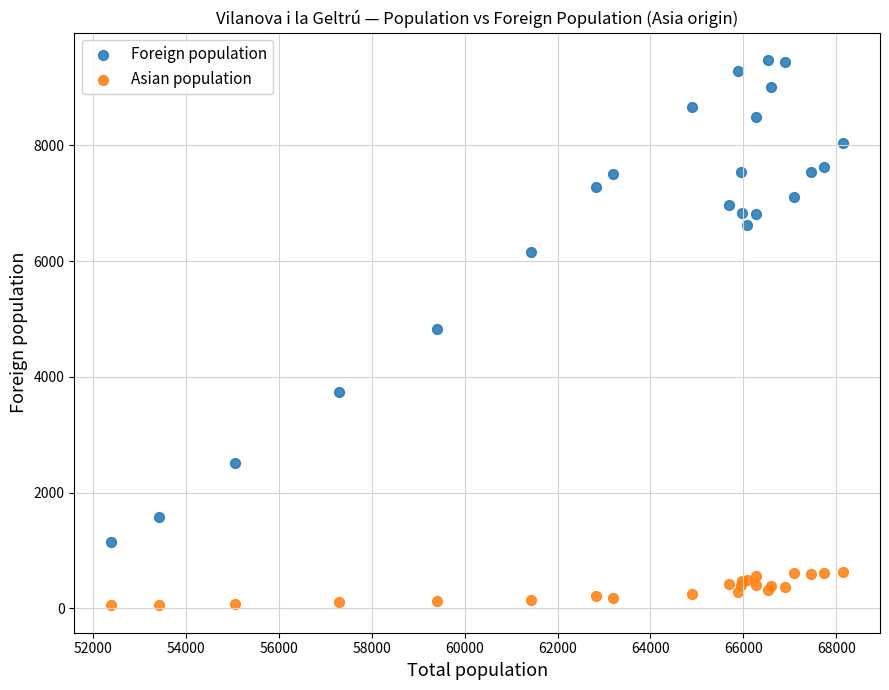

In the Foreign population series, what Y value is closest to 5314?

4832